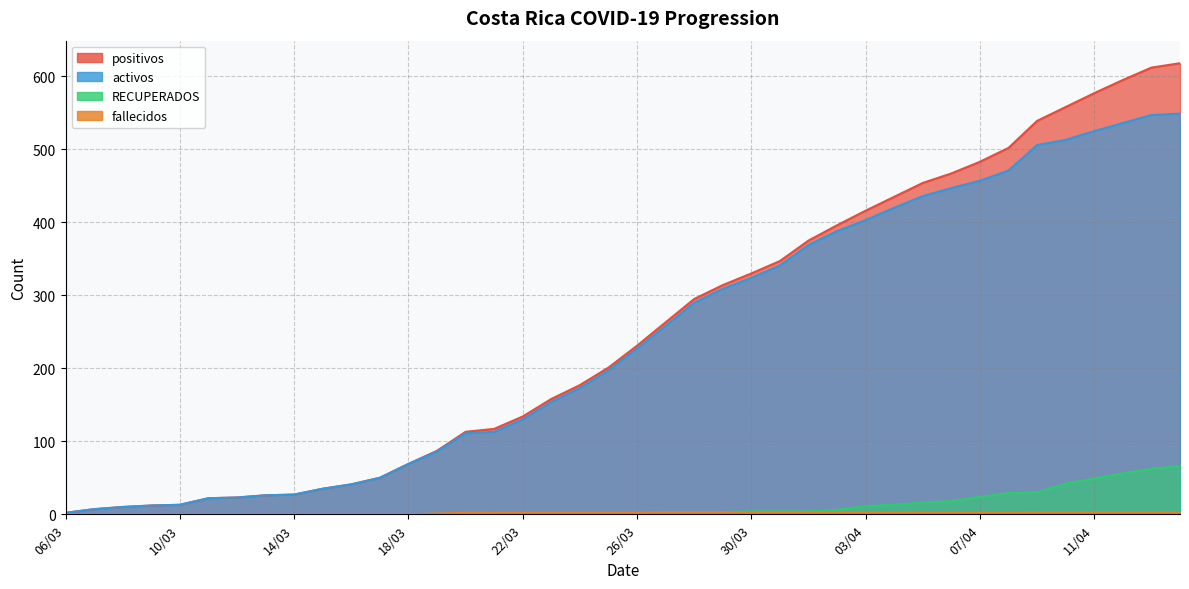

The RECUPERADOS series shows 5 at 28/03. True or false?

False